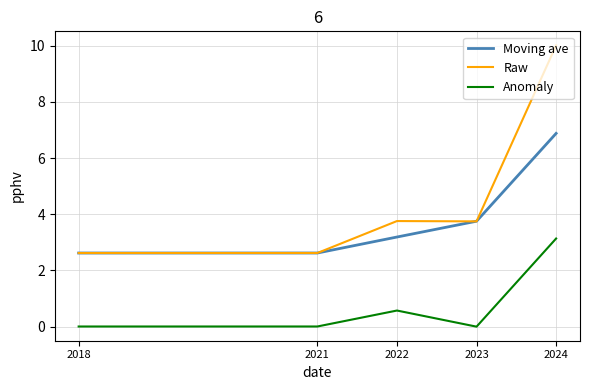

Which series has the largest range (max minus min)?

Raw